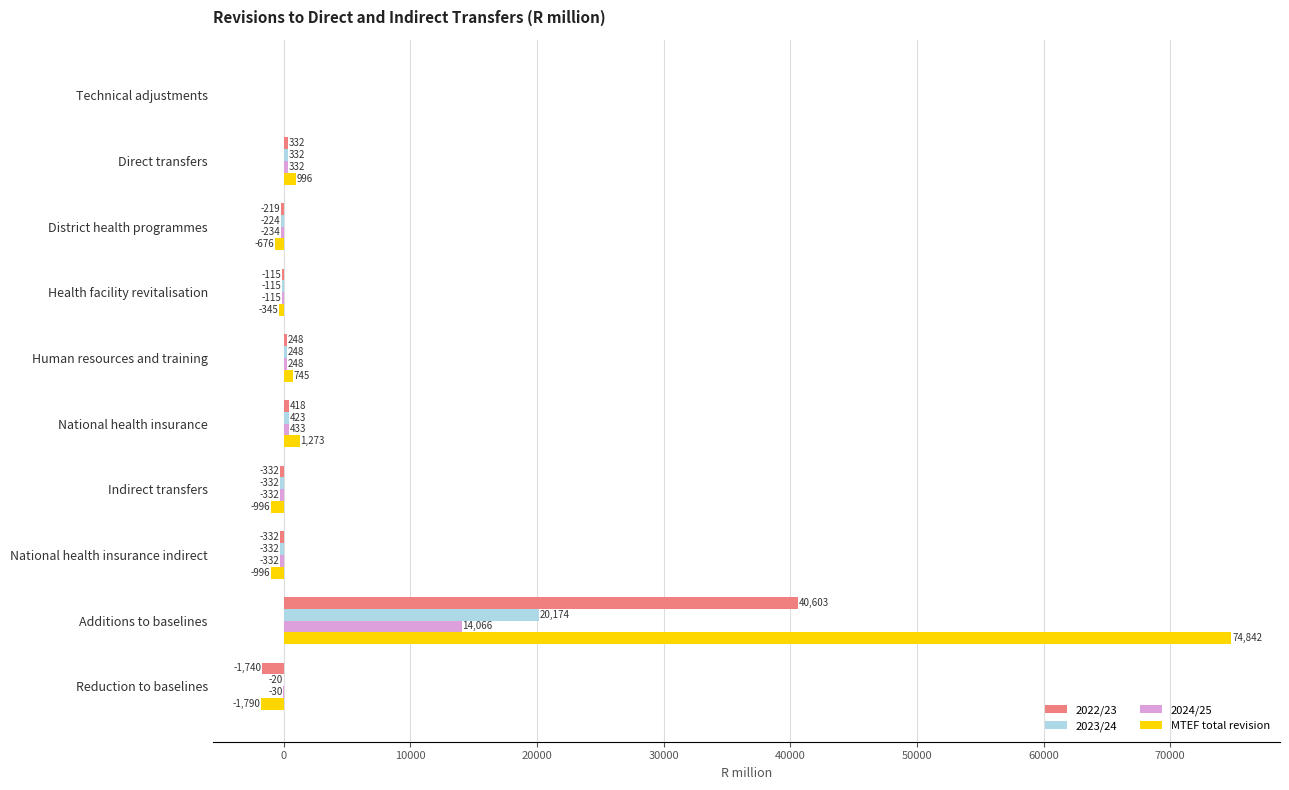

True or false: MTEF total revision has a value of 0.0 at Technical adjustments.

True